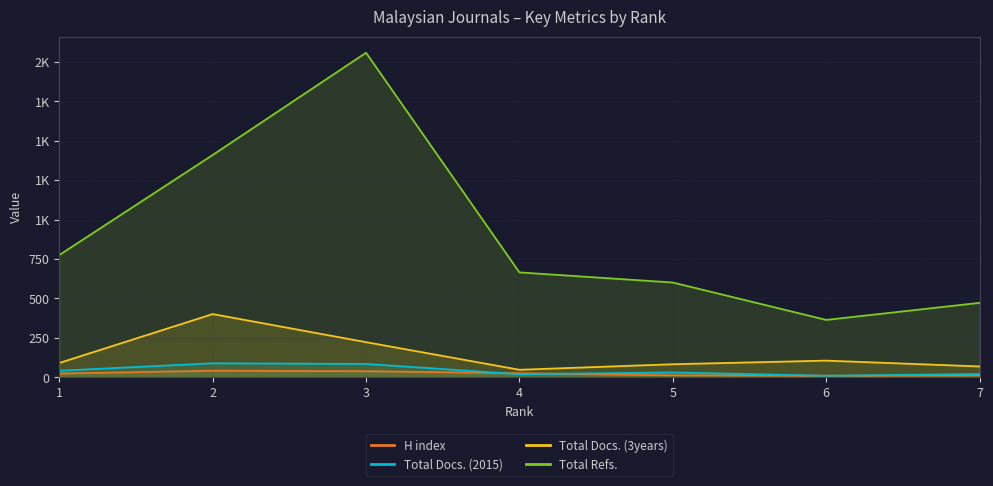

Rank the series at 4 from highest to lowest value.

Total Refs., Total Docs. (3years), H index, Total Docs. (2015)